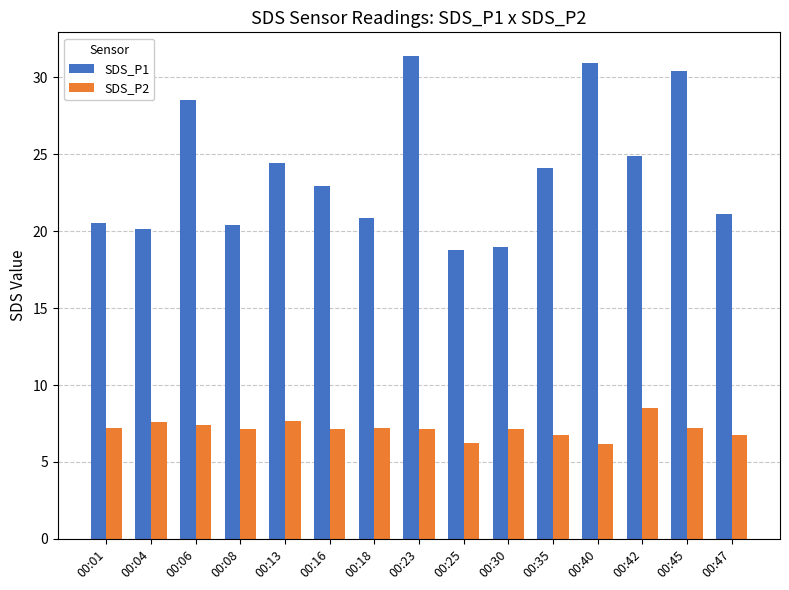

The SDS_P2 series shows 7.2 at 00:08. True or false?

True